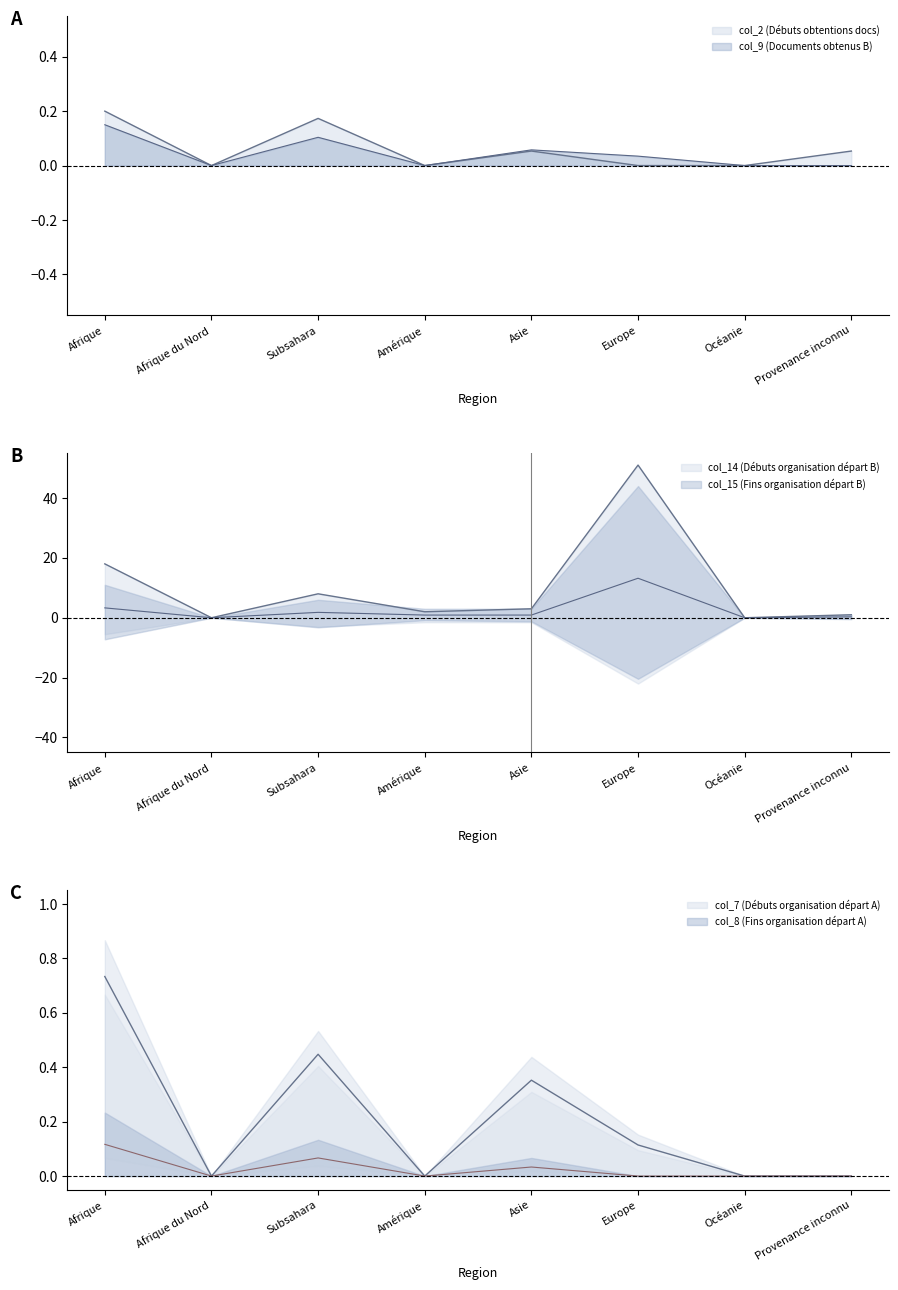

What is the difference between the maximum and minimum values in the col_14 (Débuts organisation départ B) series?

51.0